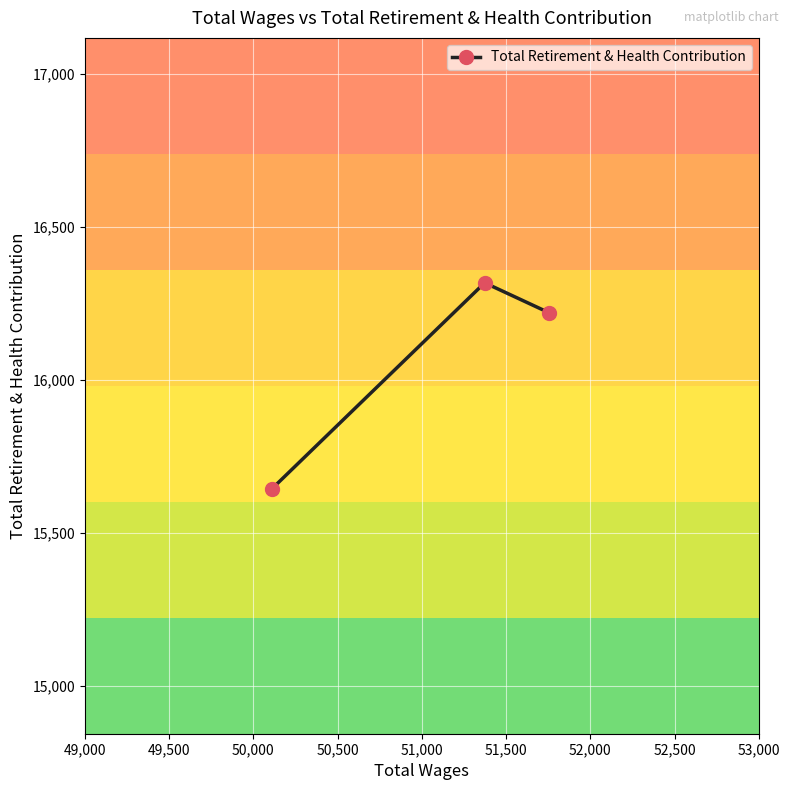

What is the value of the 3rd point from the left?

16220.5